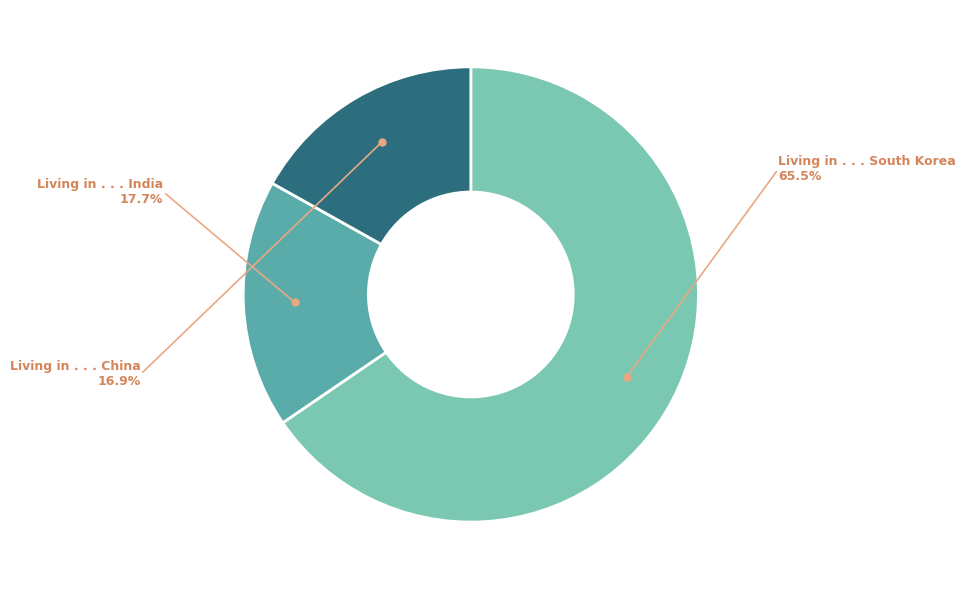

How many segments does this pie chart have?

3